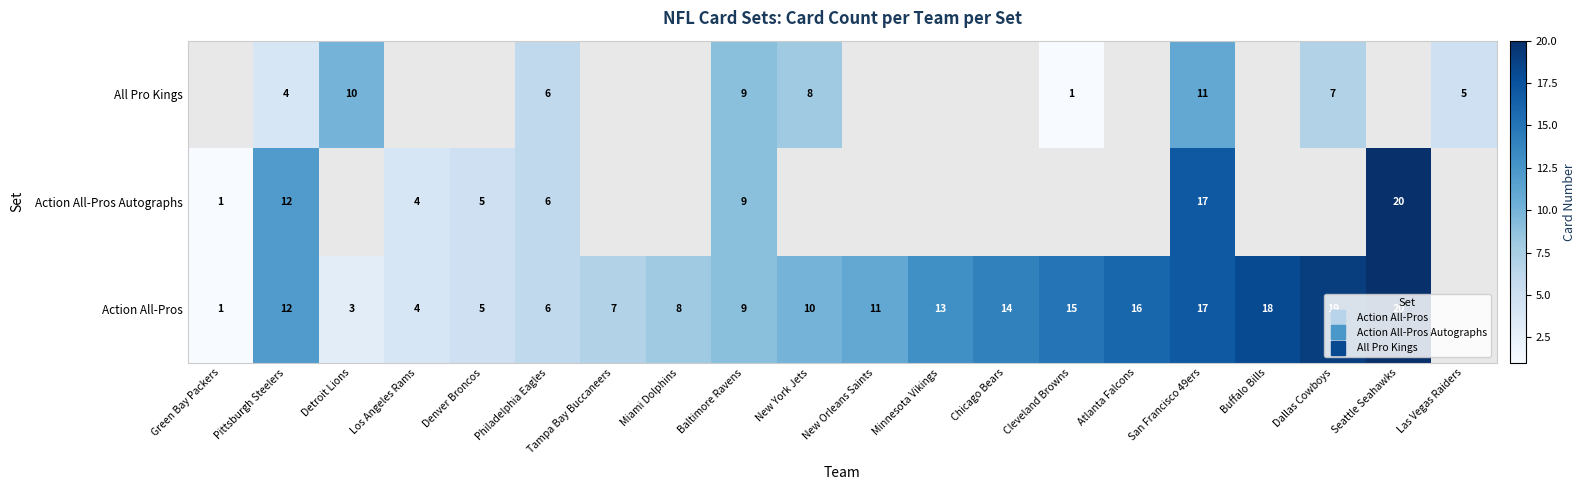

How many values in the Action All-Pros series are below 12?

10